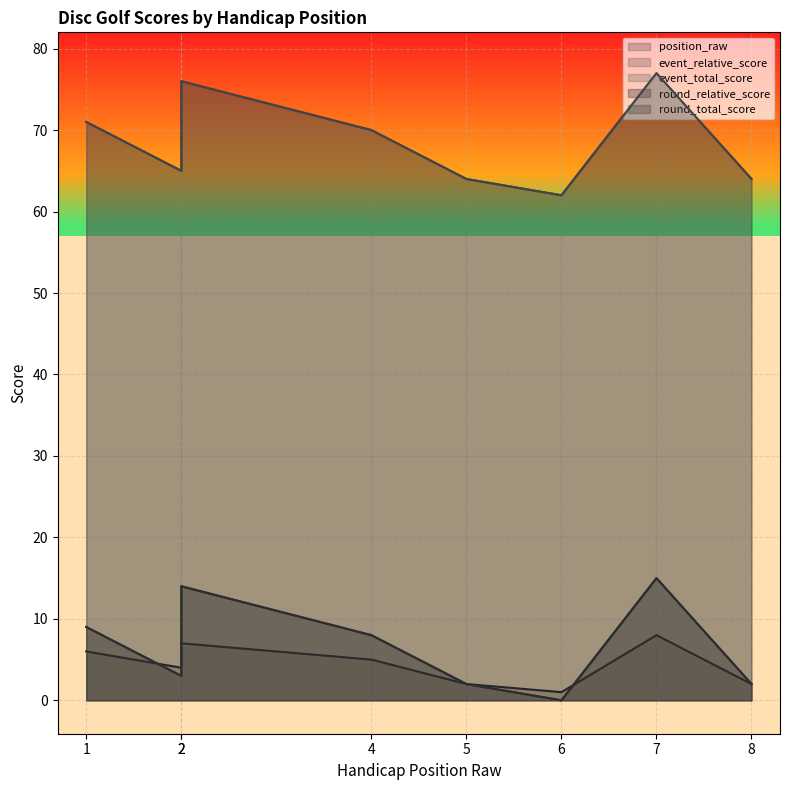

How many distinct data groups are displayed?

5